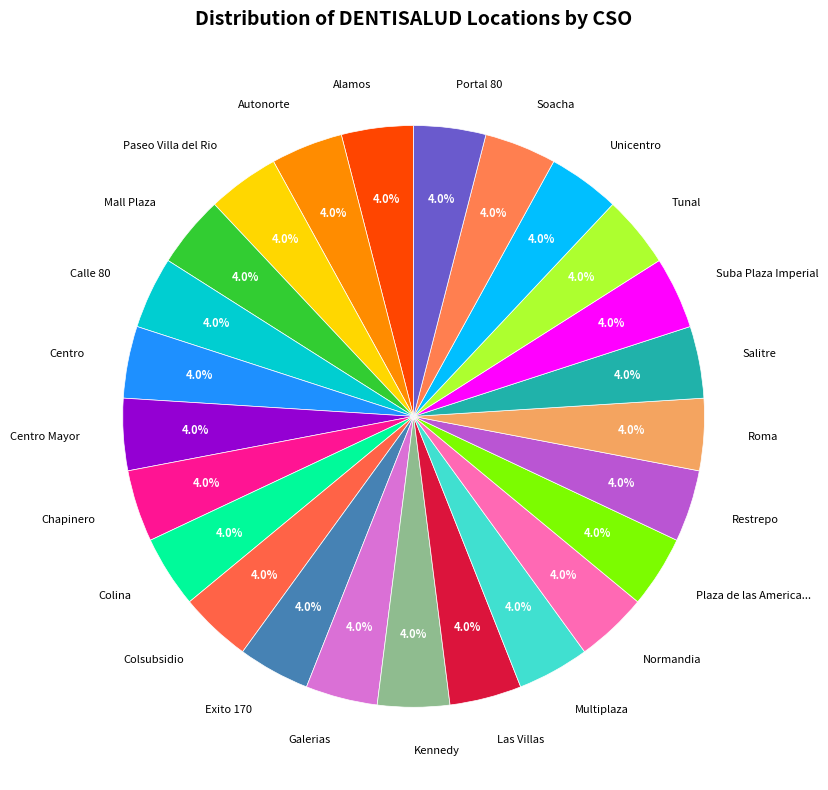

What percentage do Colina and Roma together represent?

8.0%